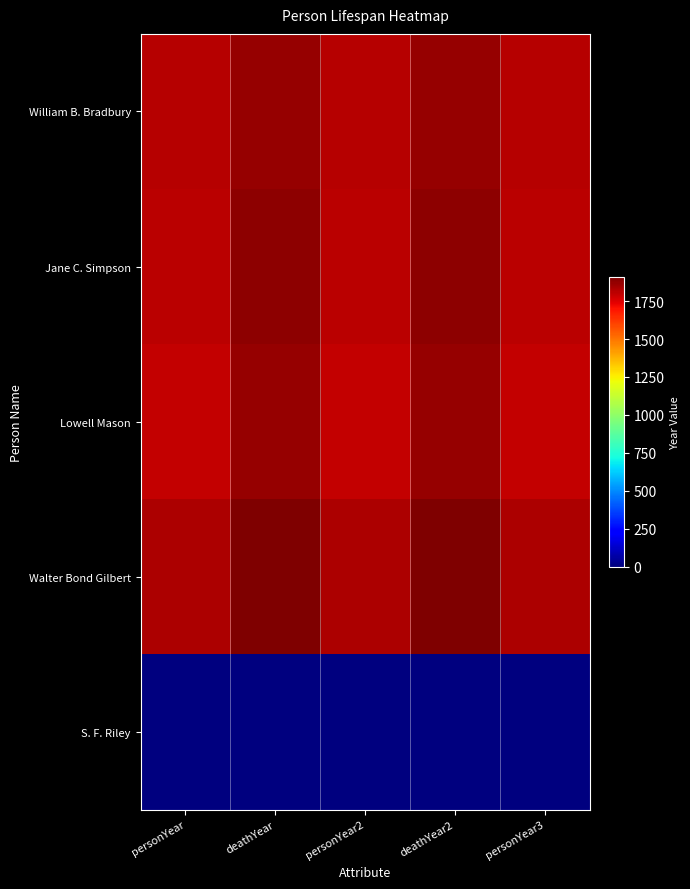

Reading left to right, transcribe all the data shown in this chart.

William B. Bradbury: personYear=1816	deathYear=1868	personYear2=1816	deathYear2=1868	personYear3=1816
Jane C. Simpson: personYear=1811	deathYear=1886	personYear2=1811	deathYear2=1886	personYear3=1811
Lowell Mason: personYear=1792	deathYear=1872	personYear2=1792	deathYear2=1872	personYear3=1792
Walter Bond Gilbert: personYear=1829	deathYear=1910	personYear2=1829	deathYear2=1910	personYear3=1829
S. F. Riley: personYear=0	deathYear=0	personYear2=0	deathYear2=0	personYear3=0